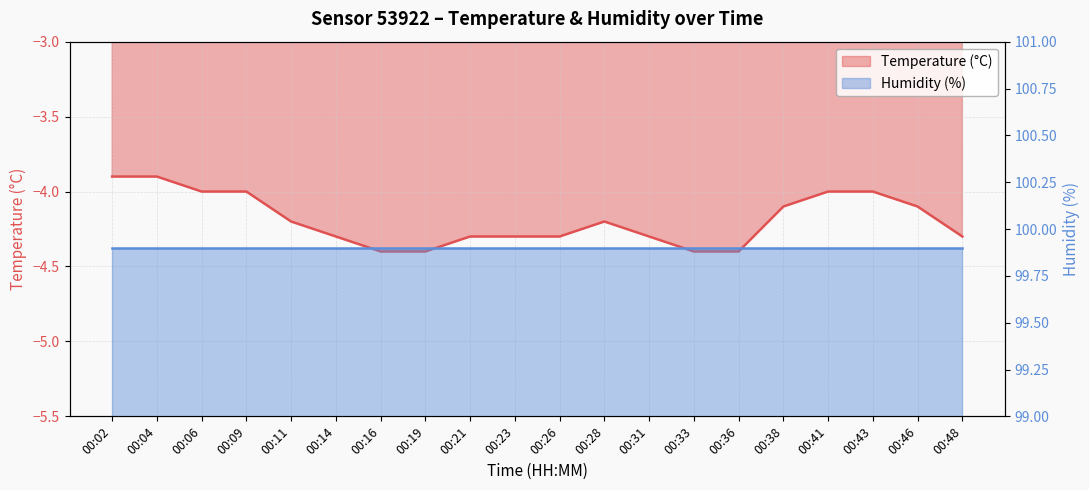

What is the sum of the values at 00:36 and 00:28?

-8.6